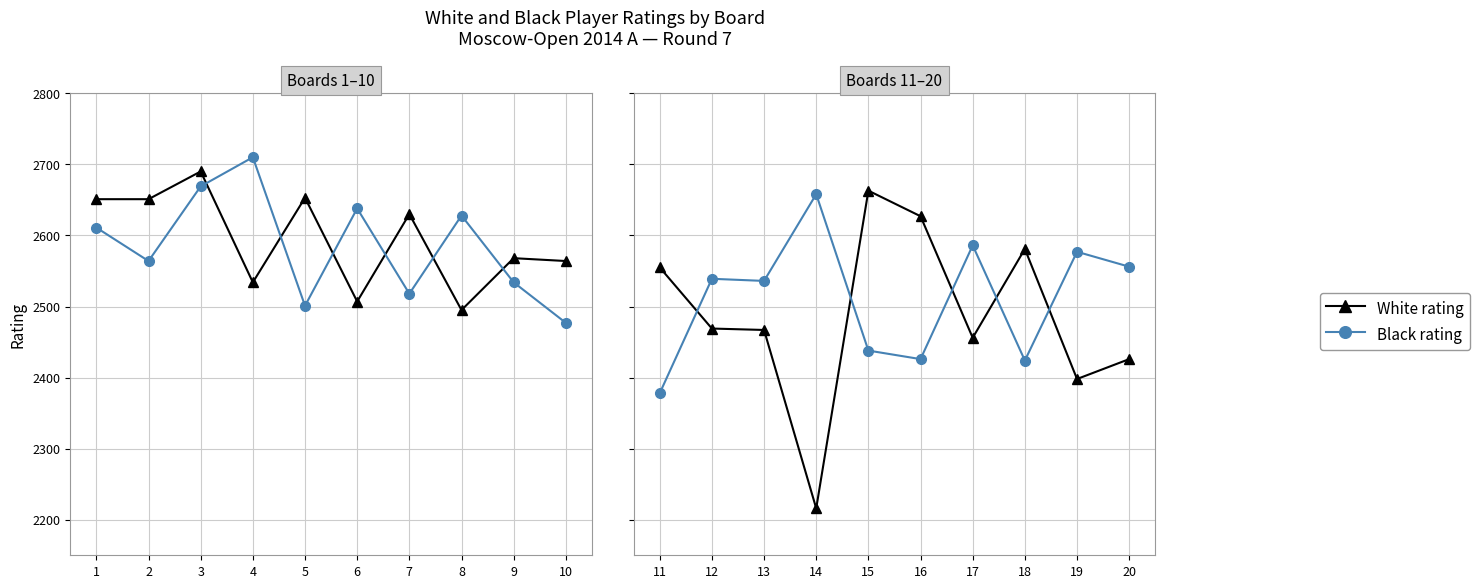

Does the chart have visible grid lines?

Yes